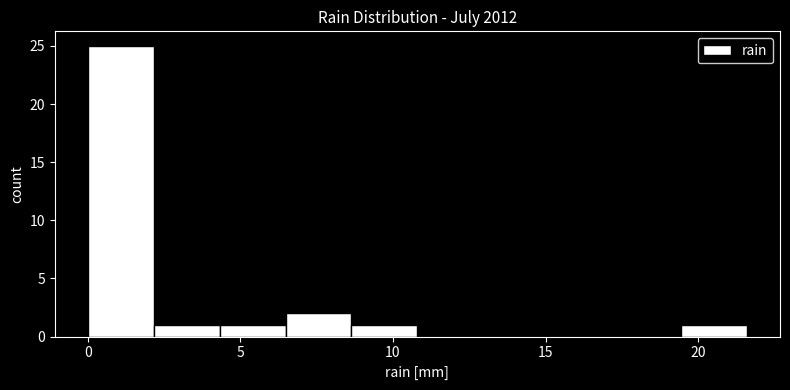

Reading left to right, transcribe this chart: for each bar, give the range it covers on the x-axis and its height. Neither the bar edges nor the heights are printed on the chart, so give them approximately, as read against the axes.

0.0 to 2.0: 25
2.0 to 4.5: 1
4.5 to 6.5: 1
6.5 to 8.5: 2
8.5 to 11.0: 1
11.0 to 13.0: 0
13.0 to 15.0: 0
15.0 to 17.5: 0
17.5 to 19.5: 0
19.5 to 21.5: 1